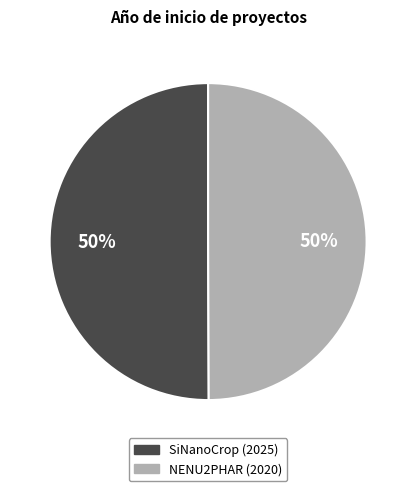

What is the ratio of the value at SiNanoCrop (2025) to the value at NENU2PHAR (2020)?

1.0